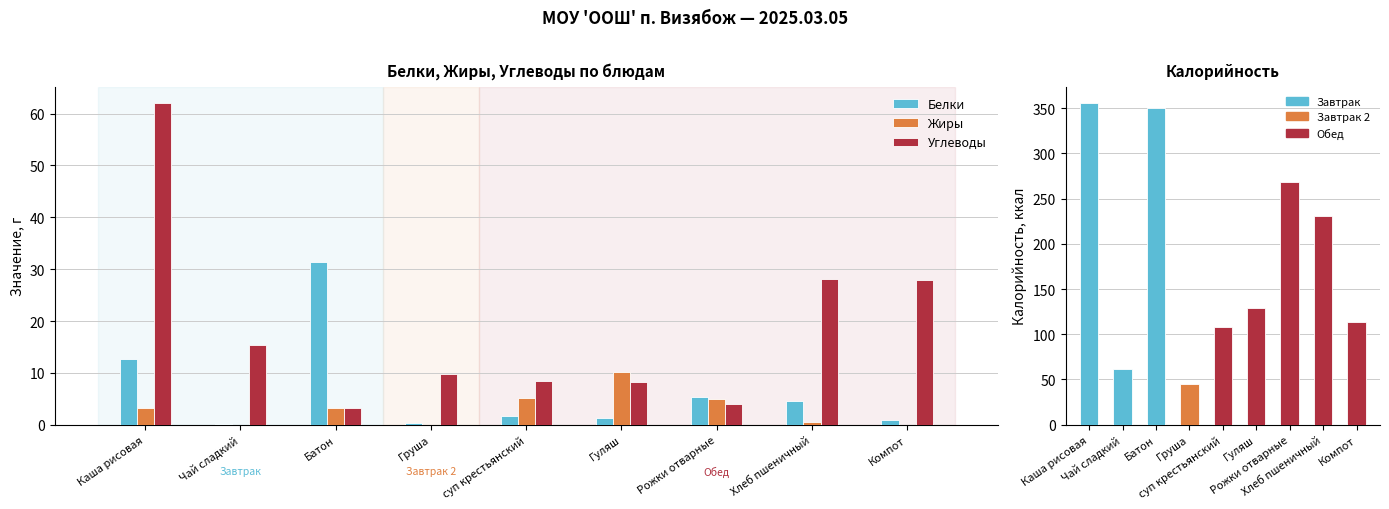

Which category has the highest value in the Жиры series?

Гуляш